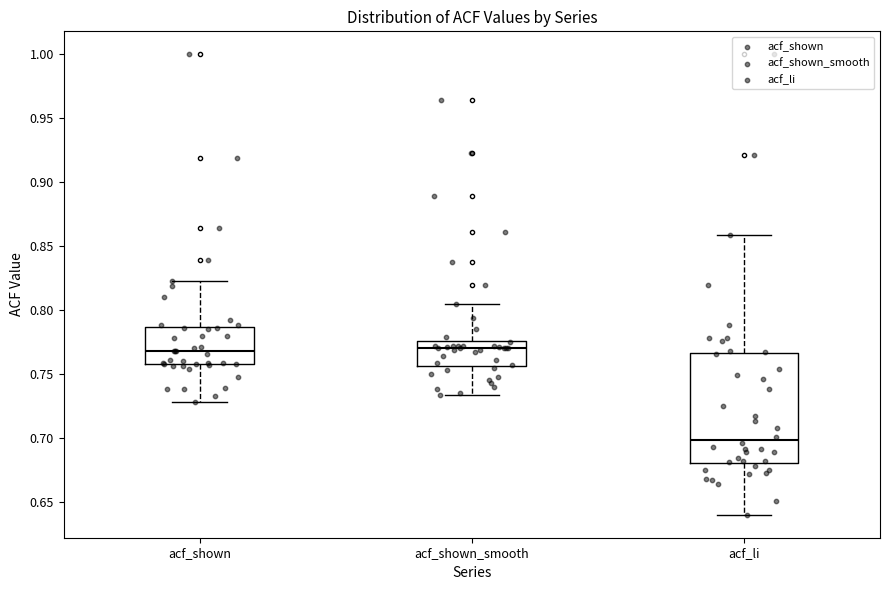

Reading left to right, transcribe this box plot: for each box, give where its median line is, the range the box spans, and where its two whiskers end, as read against the y-axis. The values are not printed on the chart, so give them approximately, as read against the axis.

acf_shown: median 0.770, box 0.760 to 0.785, whiskers 0.730 to 0.825
acf_shown_smooth: median 0.770, box 0.755 to 0.775, whiskers 0.735 to 0.805
acf_li: median 0.700, box 0.680 to 0.765, whiskers 0.640 to 0.860